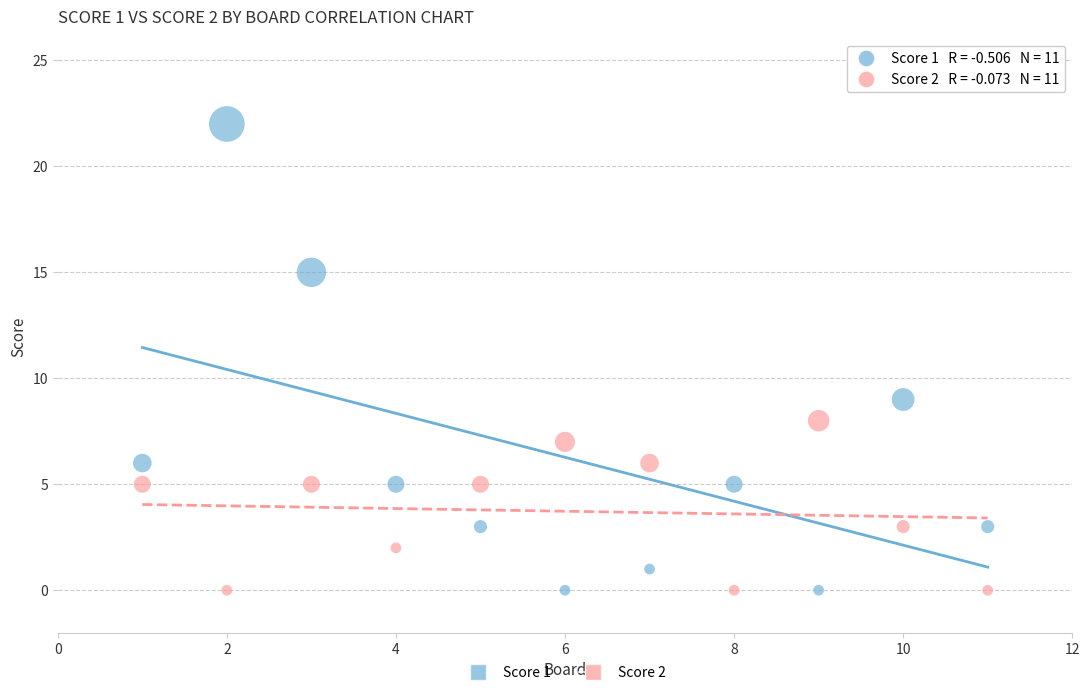

Which series contains the highest Y value?

Score 1